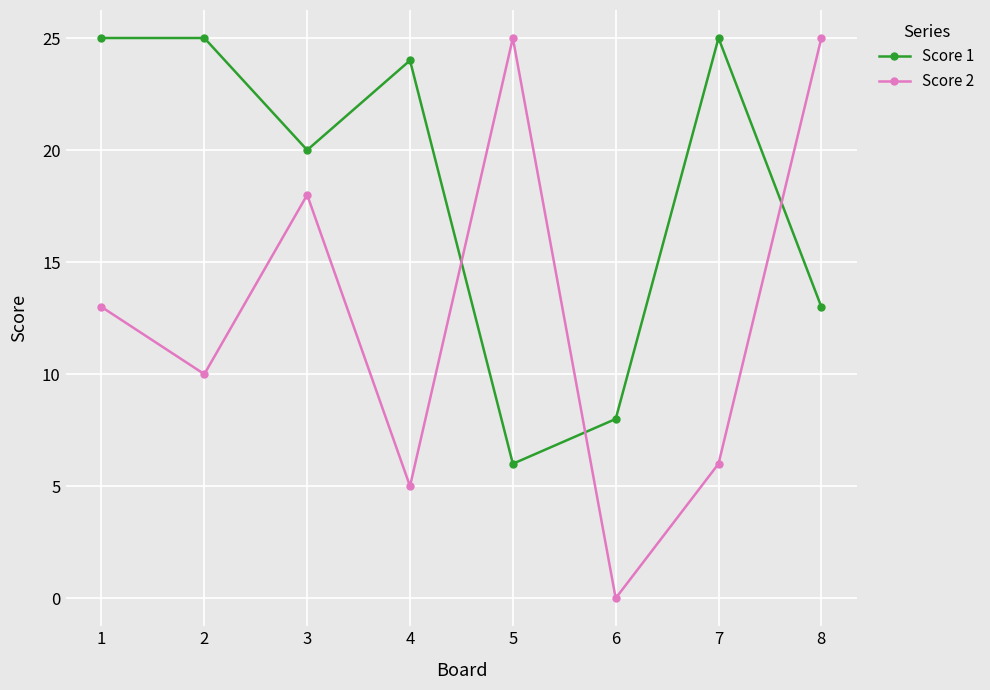

True or false: Score 2 and Score 1 cross at least once.

True